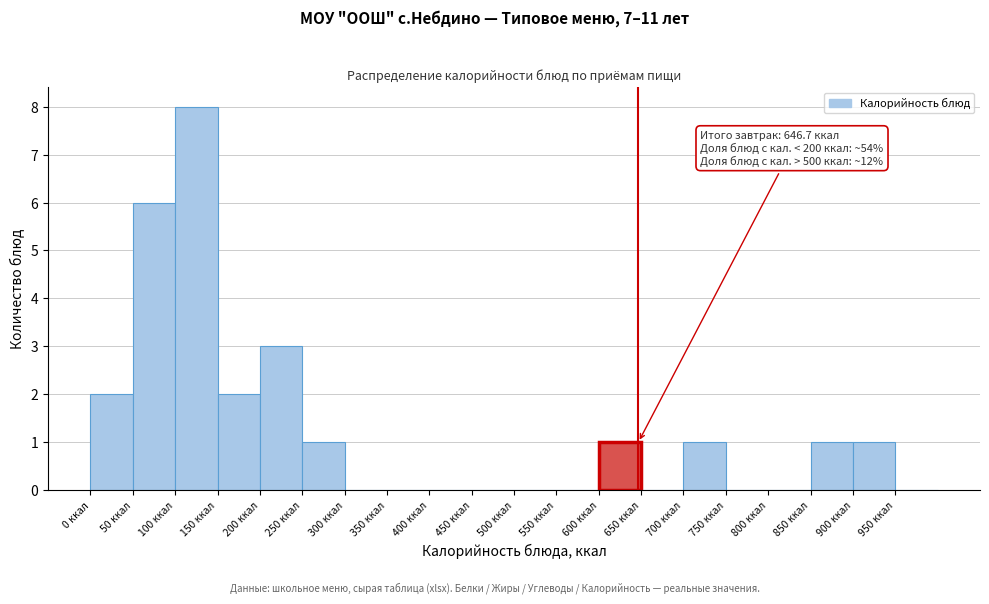

Which range on the x-axis has the tallest bar?

100 to 150